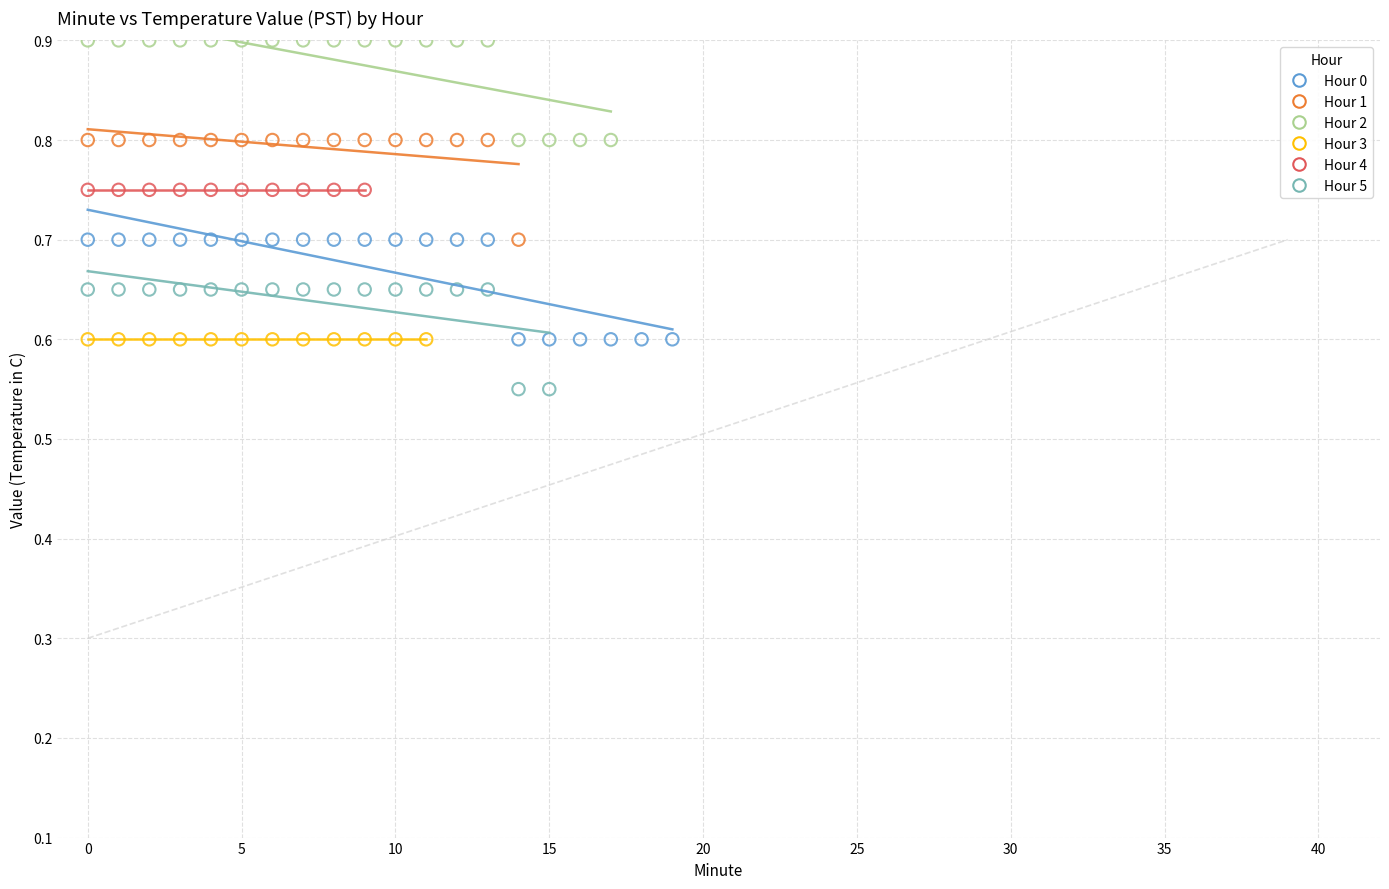

Which series reaches the minimum Y coordinate?

Hour 5